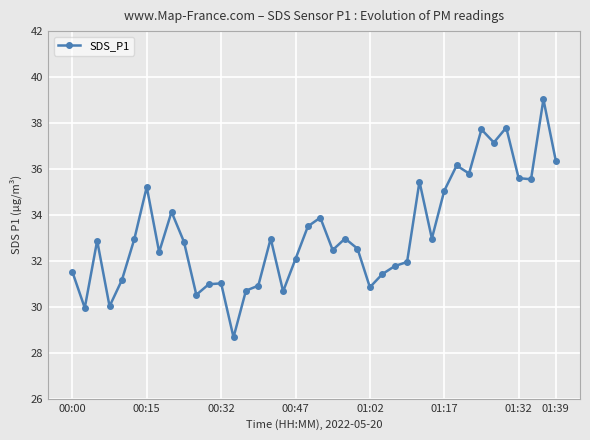

What is the average value?

33.2